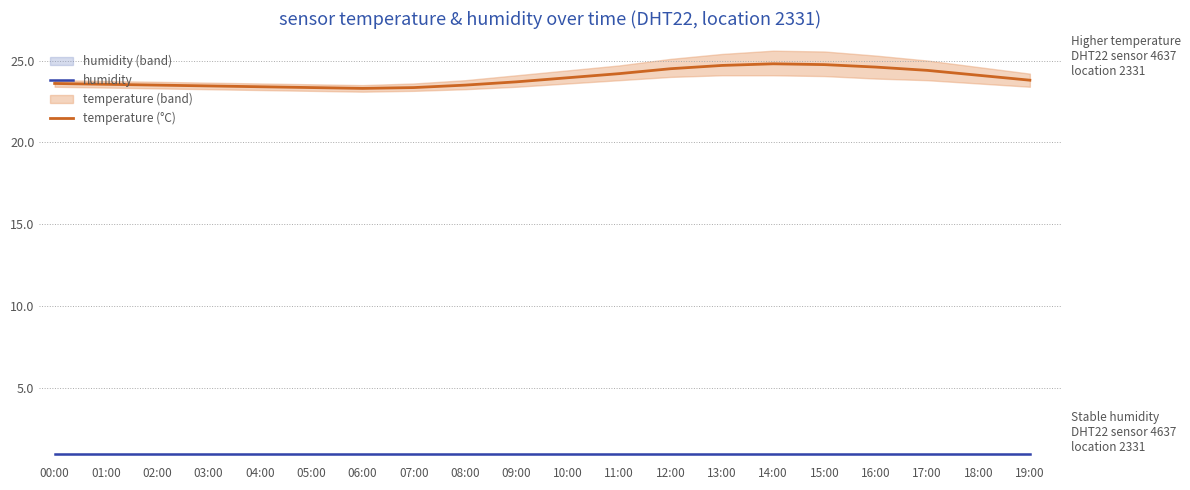

True or false: temperature (°C) and humidity cross at least once.

False